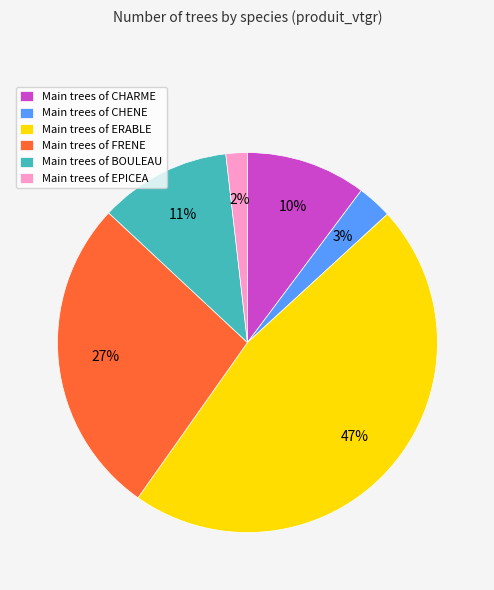

Rank the categories by value from lowest to highest.

Main trees of EPICEA, Main trees of CHENE, Main trees of CHARME, Main trees of BOULEAU, Main trees of FRENE, Main trees of ERABLE